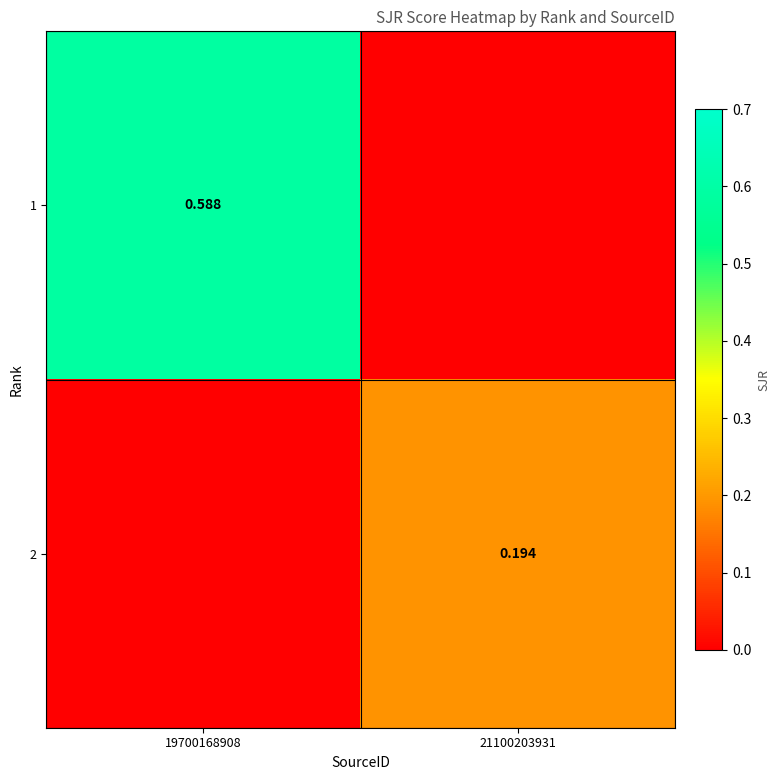

Is the value of 1 at 19700168908 greater than the value of 2 at 21100203931?

Yes